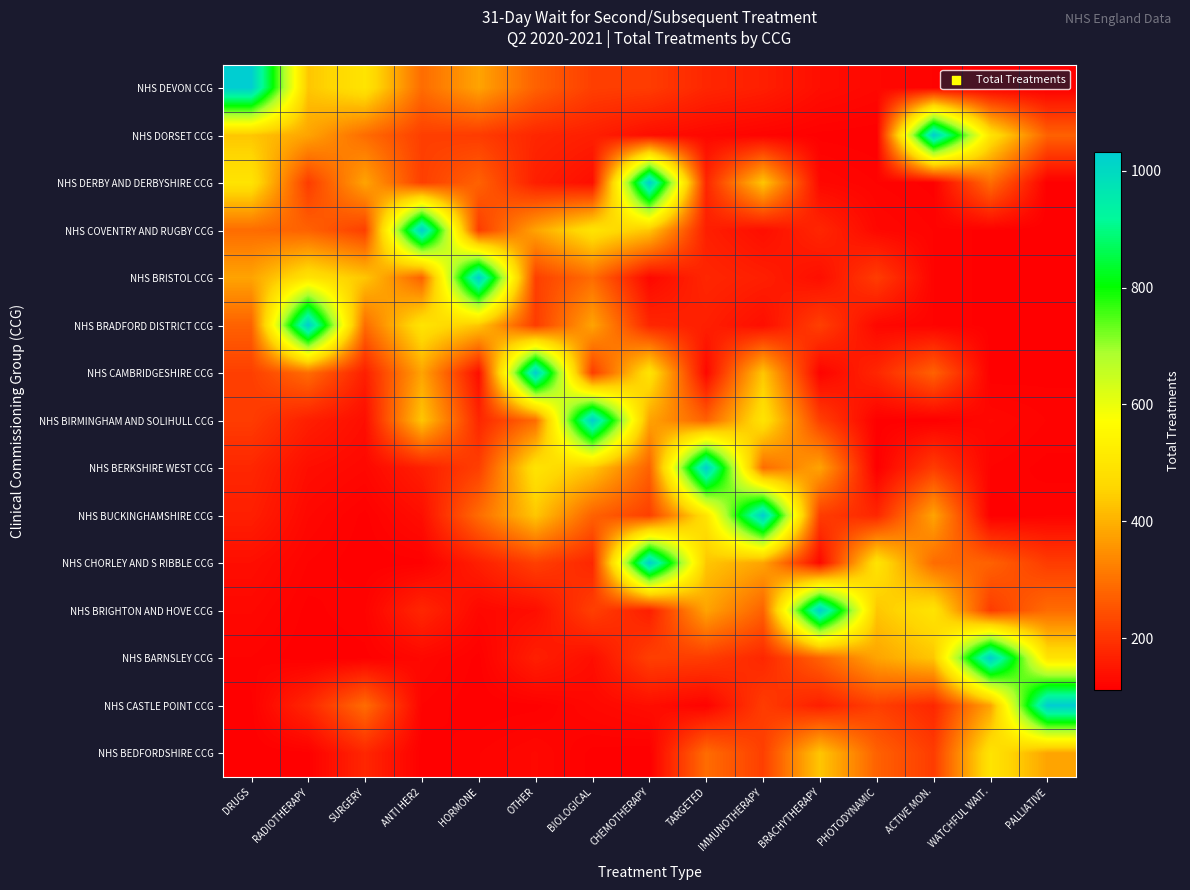

What is the spread (max minus min) of values at IMMUNOTHERAPY?

915